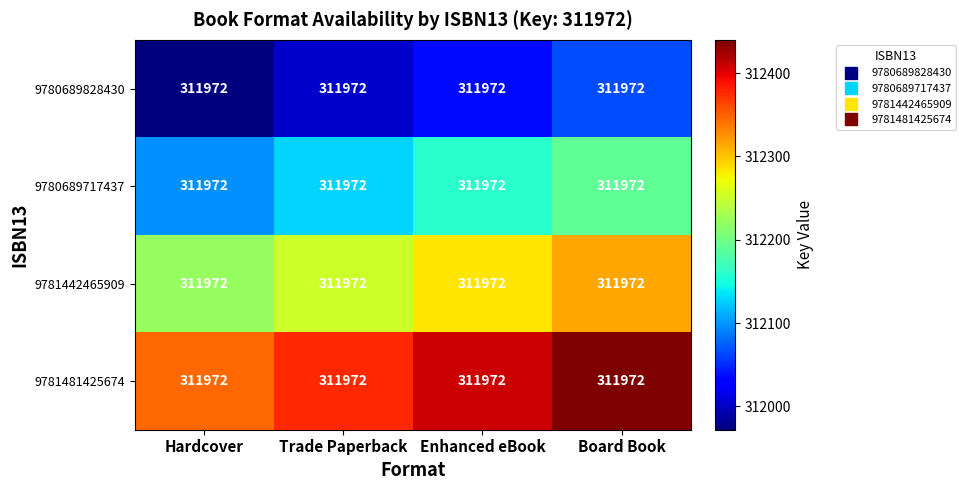

At which label is 9781442465909 closest to 312268?

Trade Paperback